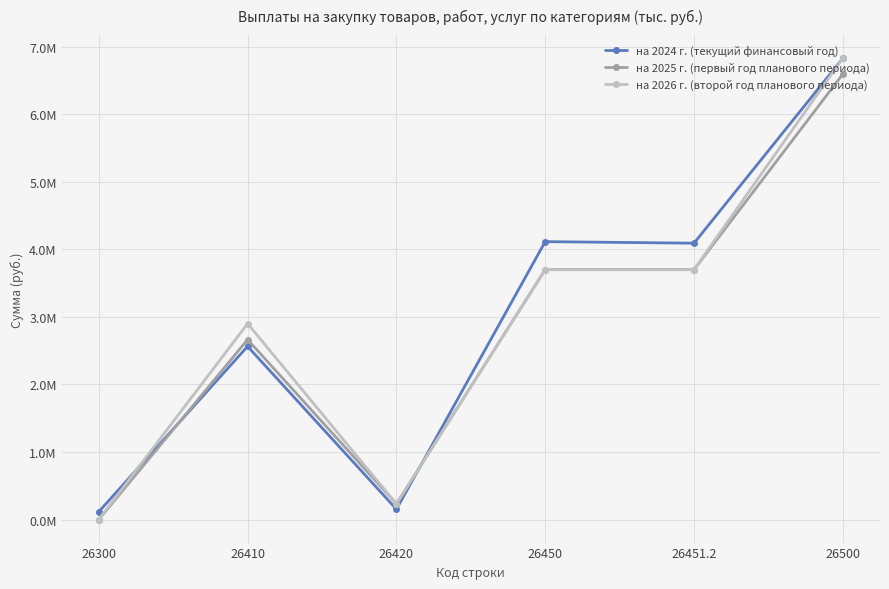

Reading left to right, transcribe all the data shown in this chart.

на 2024 г. (текущий финансовый год): 26300=115301.6	26410=2563893.9	26420=152390.6	26450=4114982.9	26451.2=4092080.2	26500=6831267.4
на 2025 г. (первый год планового периода): 26300=0.0	26410=2664603.0	26420=231390.6	26450=3700000.0	26451.2=3700000.0	26500=6595993.6
на 2026 г. (второй год планового периода): 26300=0.0	26410=2900642.0	26420=231390.6	26450=3700000.0	26451.2=3700000.0	26500=6832032.6